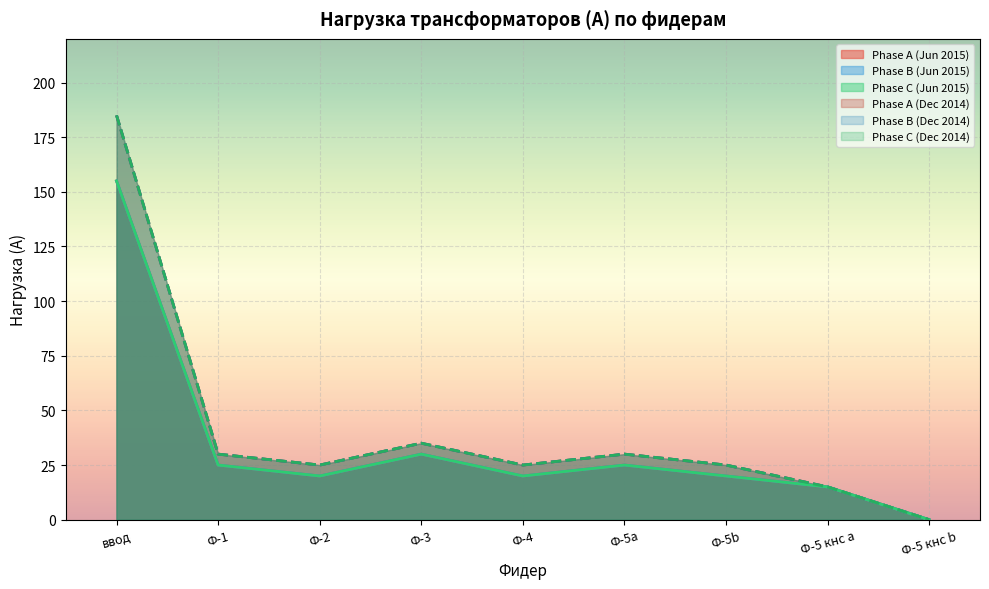

True or false: Phase C (A) and Phase A (A) intersect in this chart.

False